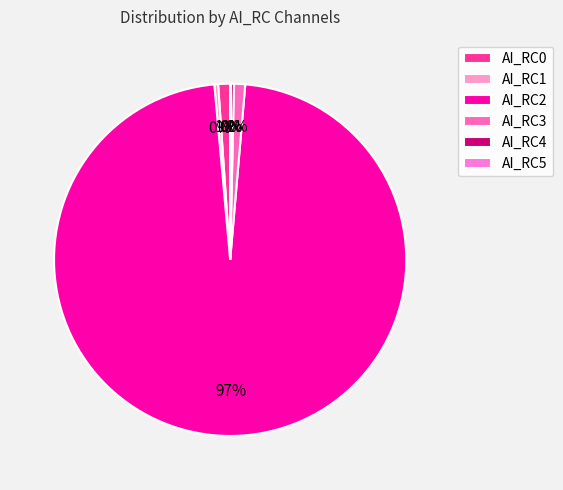

How many segments does this pie chart have?

6